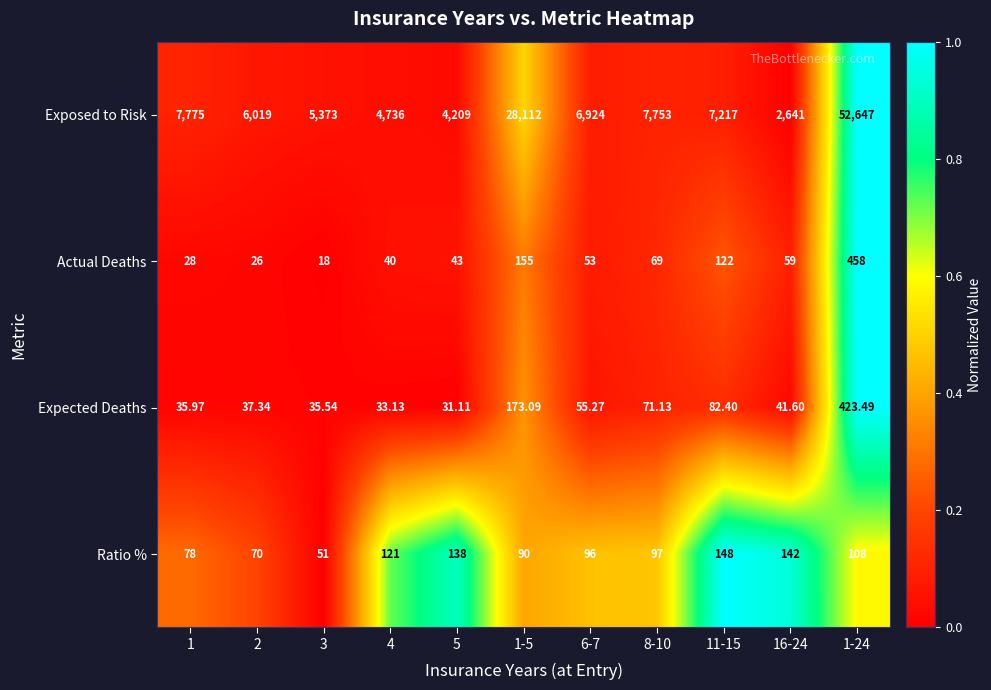

Which series has the largest range (max minus min)?

Exposed to Risk